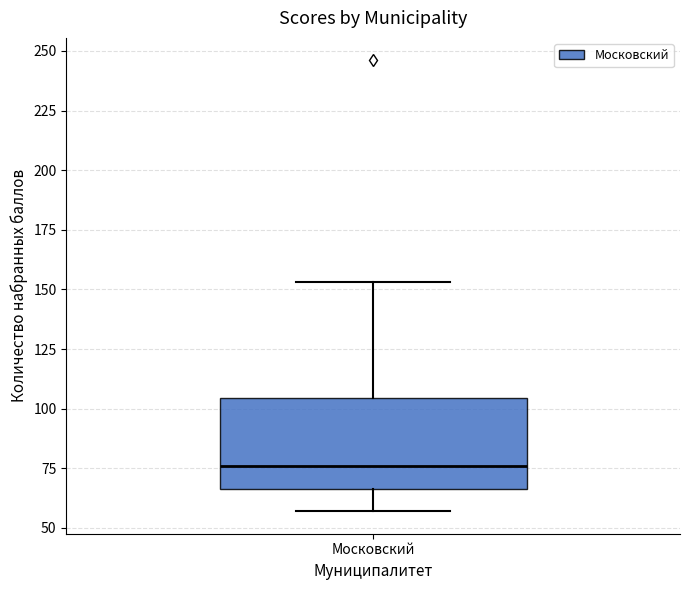

Transcribe this box plot: give where the median line is, the range the box spans, and where the two whiskers end, as read against the y-axis. The values are not printed on the chart, so give them approximately, as read against the axis.

median 75, box 65 to 105, whiskers 55 to 155